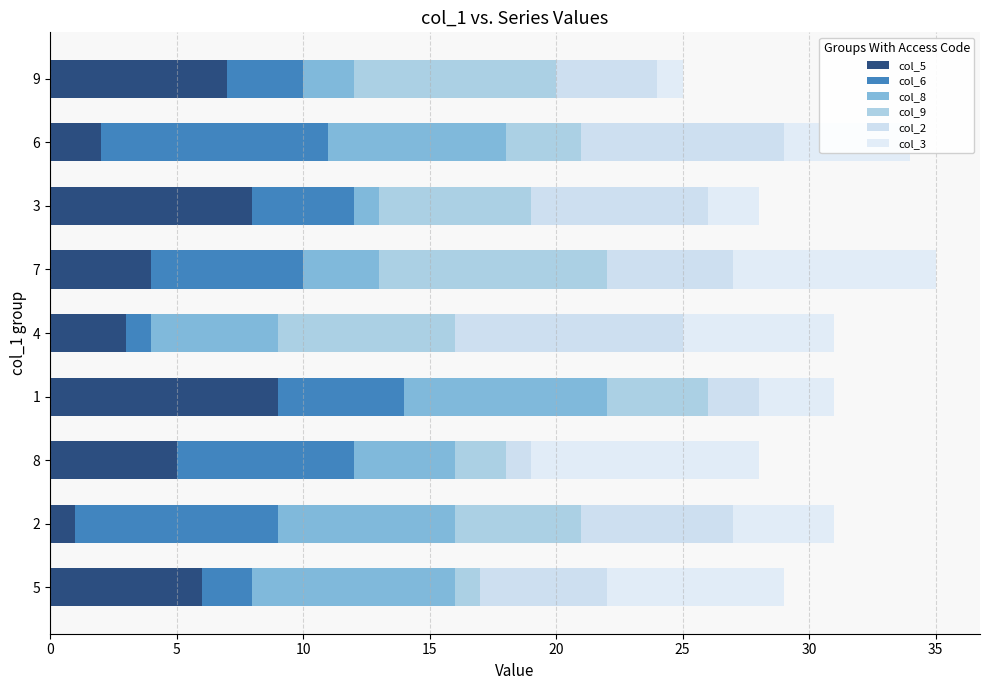

Rank the categories by col_5 value from highest to lowest.

1, 3, 9, 5, 8, 7, 4, 6, 2